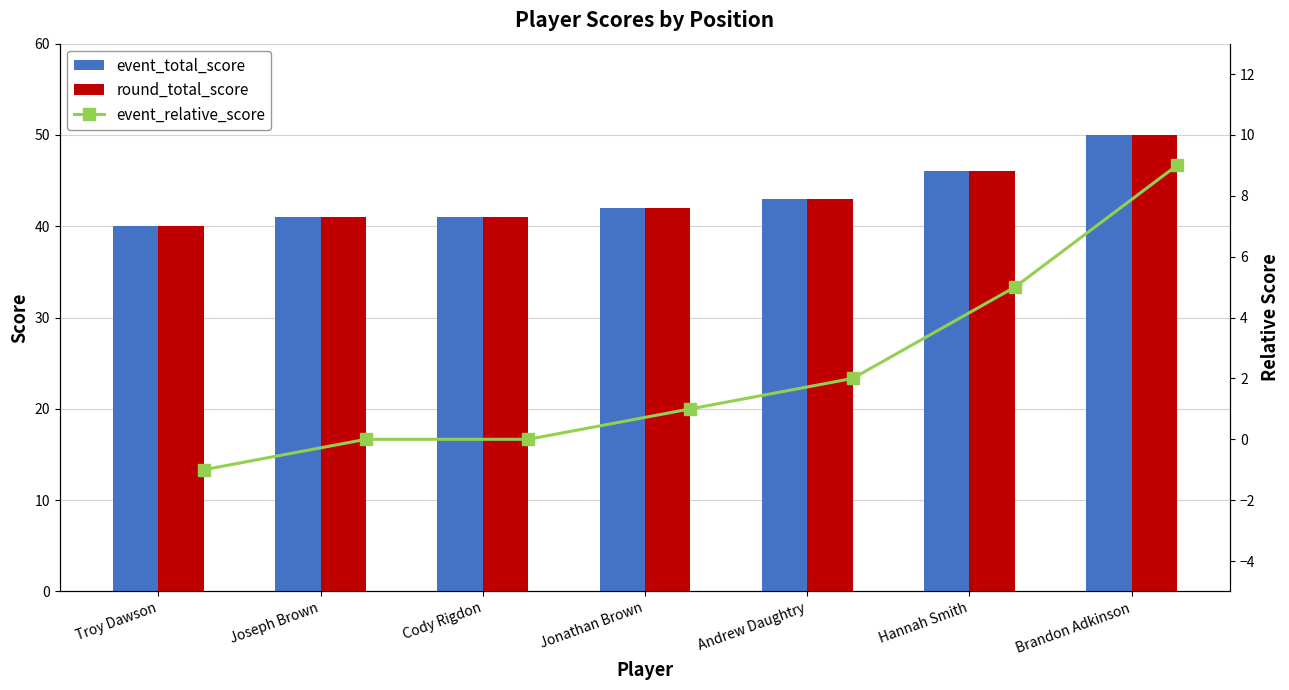

Count the number of data series in this chart.

3